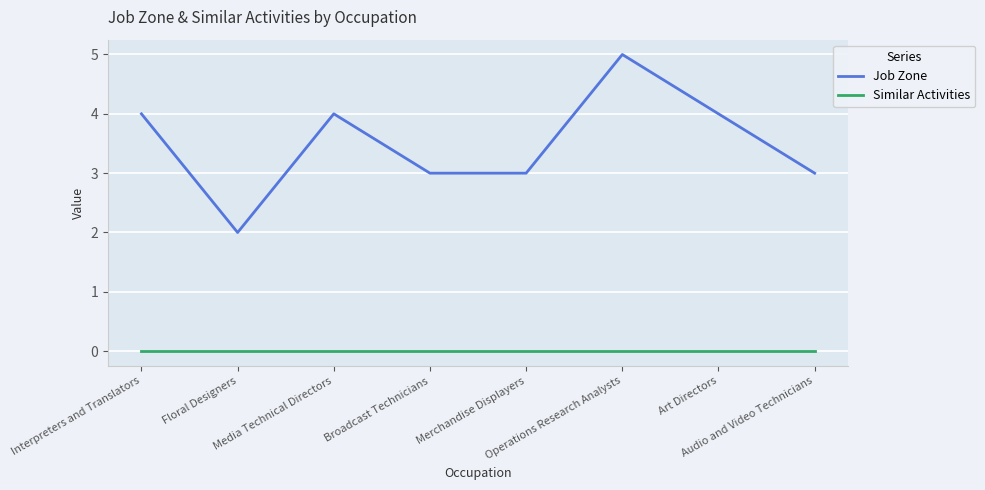

Reading right to left, what are all the values shown in this chart?

Job Zone: 3	4	5	3	3	4	2	4
Similar Activities: 0	0	0	0	0	0	0	0